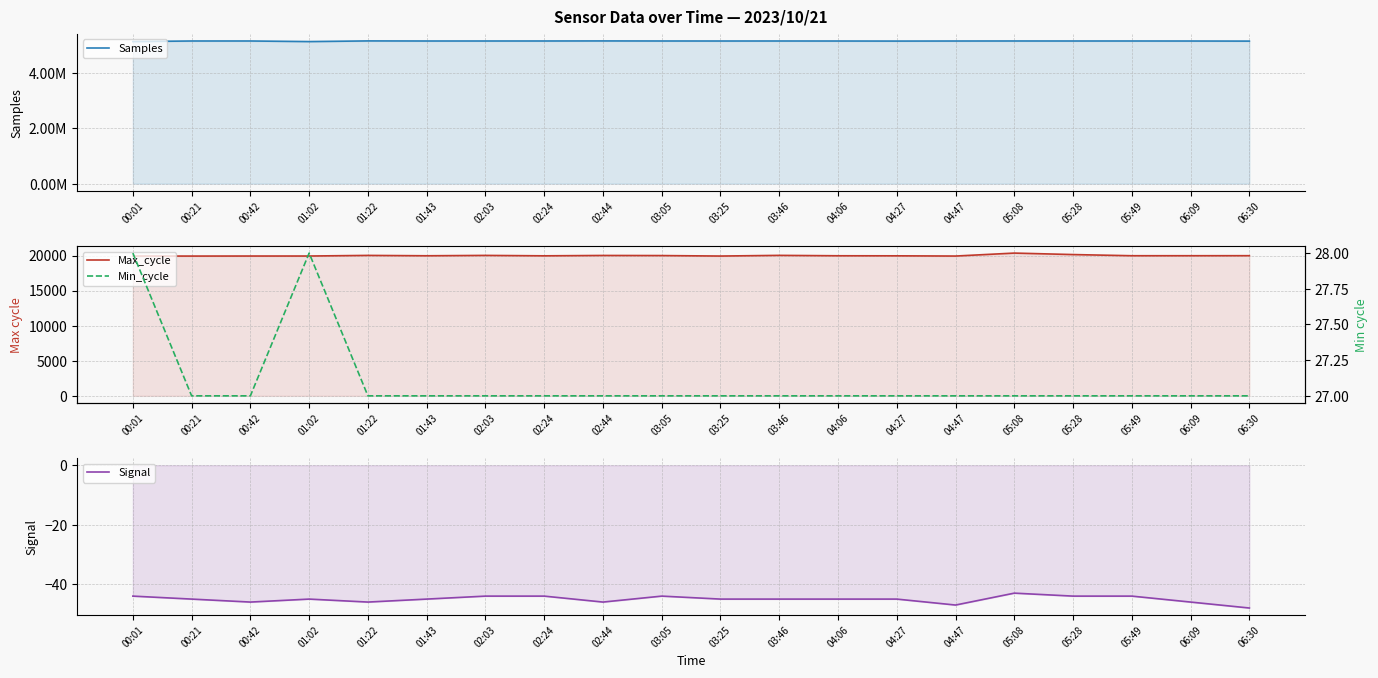

What is the label of the 19th point from the right?

00:21